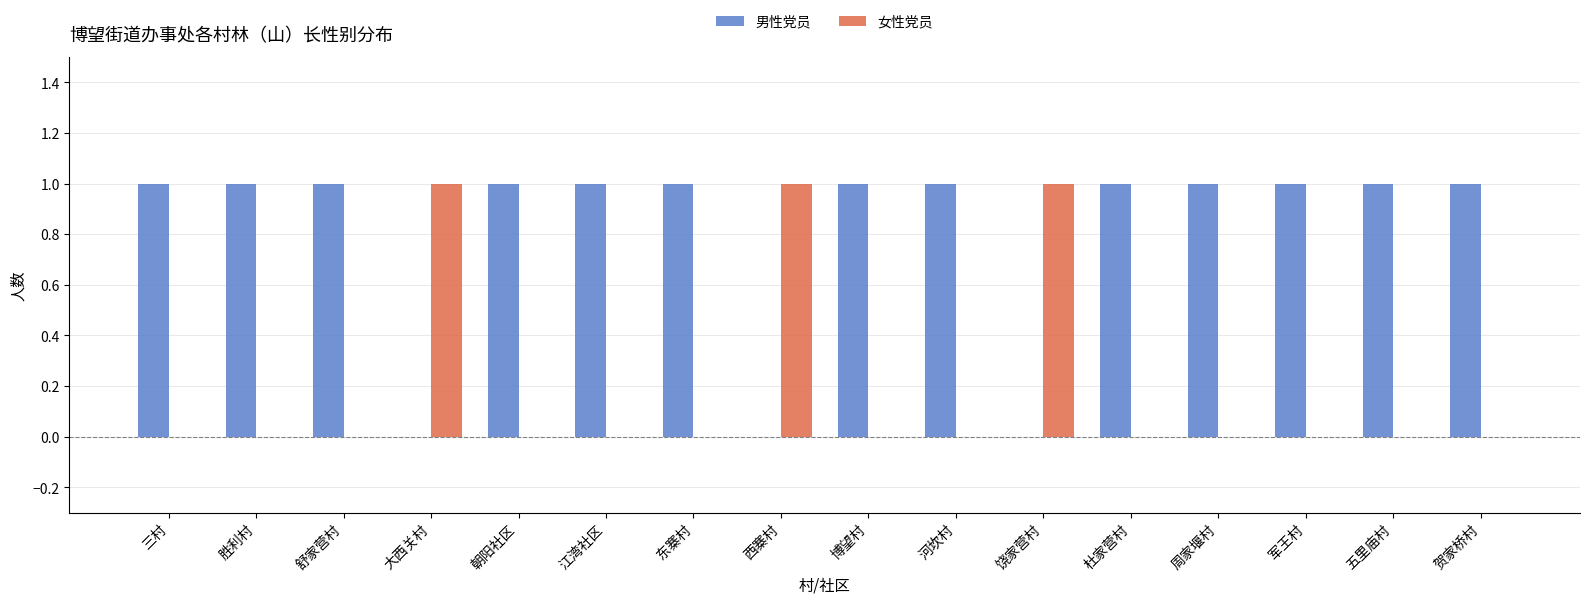

What is the greatest value displayed?

1